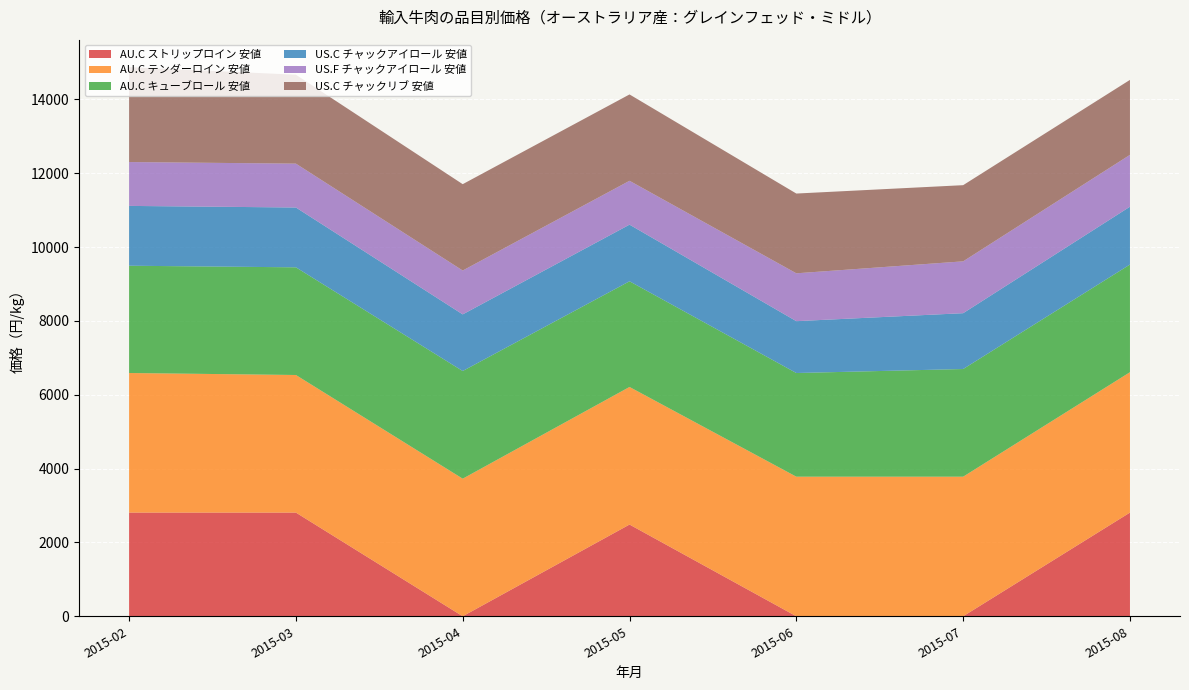

Reading left to right, what are all the values shown in this chart?

AU.C ストリップロイン 安値: 2808.0	2808.0	0.0	2484.0	0.0	0.0	2808.0
AU.C テンダーロイン 安値: 3780.0	3726.0	3726.0	3726.0	3780.0	3780.0	3801.6
AU.C キューブロール 安値: 2905.2	2916.0	2916.0	2862.0	2808.0	2916.0	2916.0
US.C チャックアイロール 安値: 1620.0	1620.0	1533.6	1533.6	1404.0	1512.0	1566.0
US.F チャックアイロール 安値: 1188.0	1188.0	1188.0	1188.0	1296.0	1404.0	1404.0
US.C チャックリブ 安値: 2570.4	2408.4	2338.2	2338.2	2160.0	2062.8	2030.4